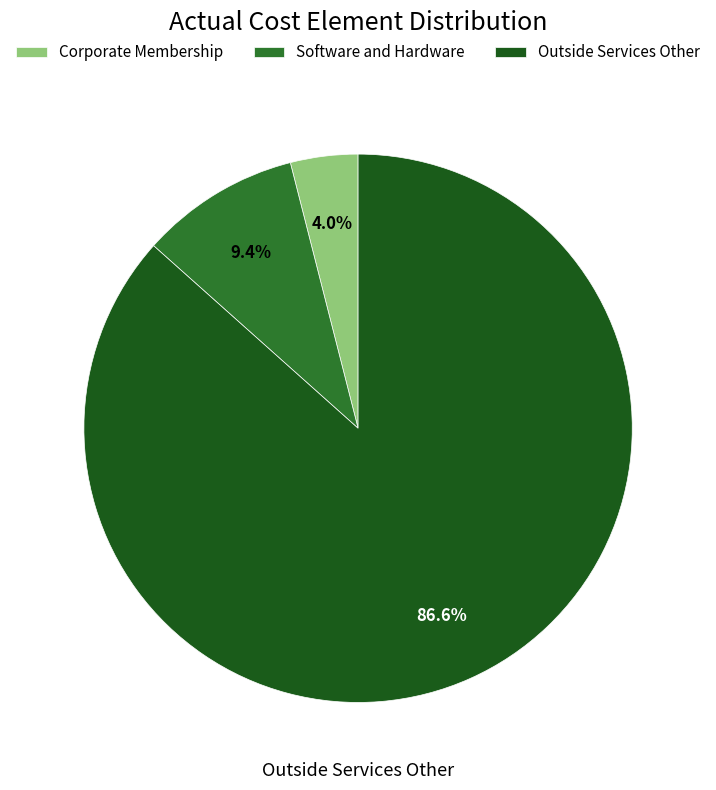

Which has a higher value, Outside Services Other or Corporate Membership?

Outside Services Other